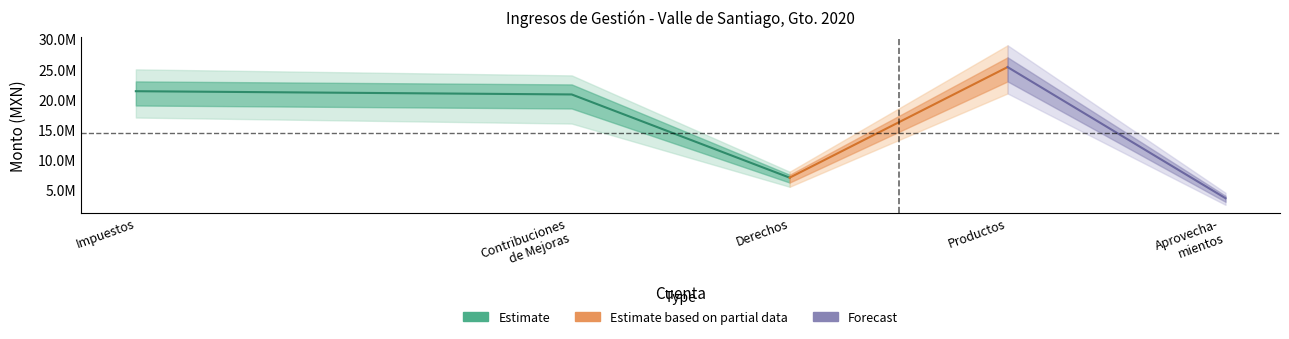

At how many categories does at least one series exceed 15211226?

3